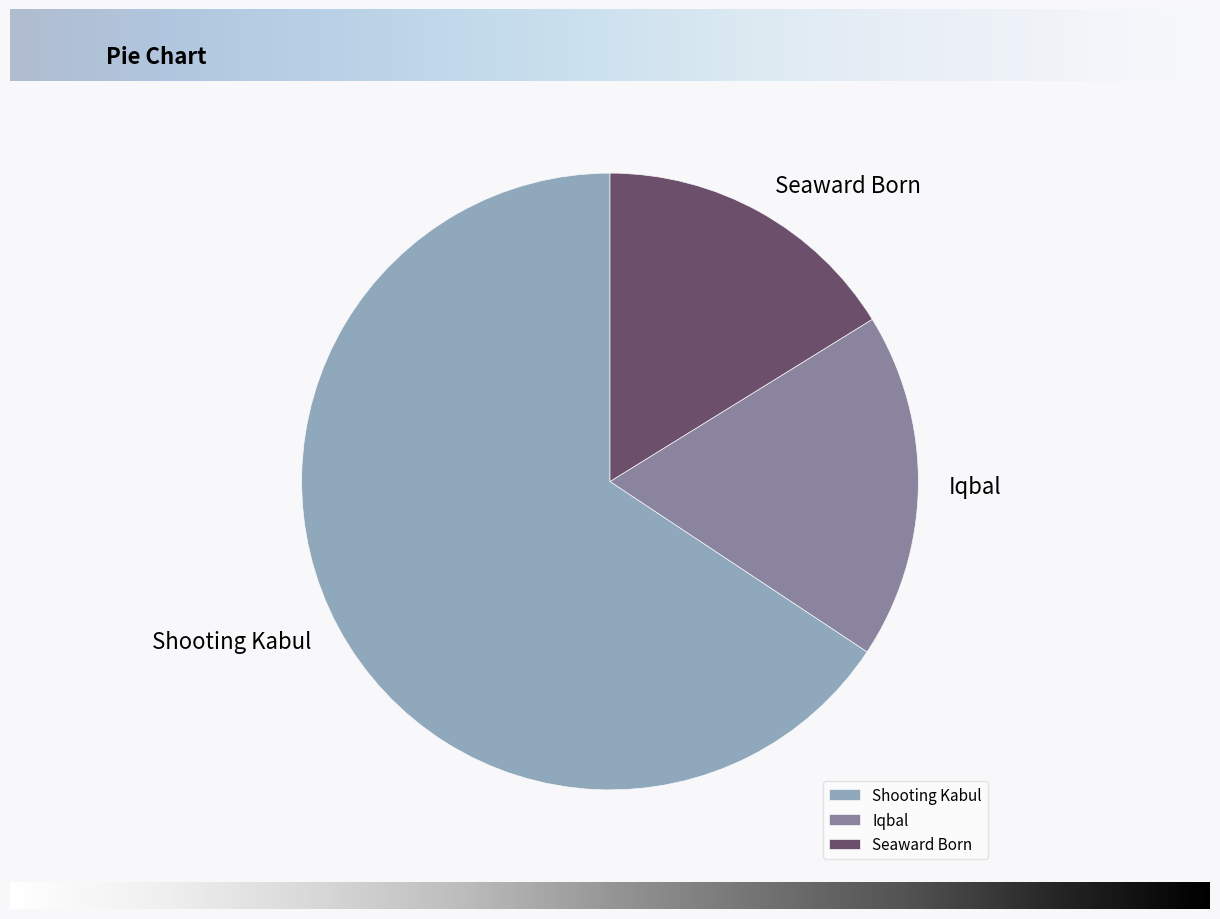

Which category has the biggest portion of the pie?

Shooting Kabul